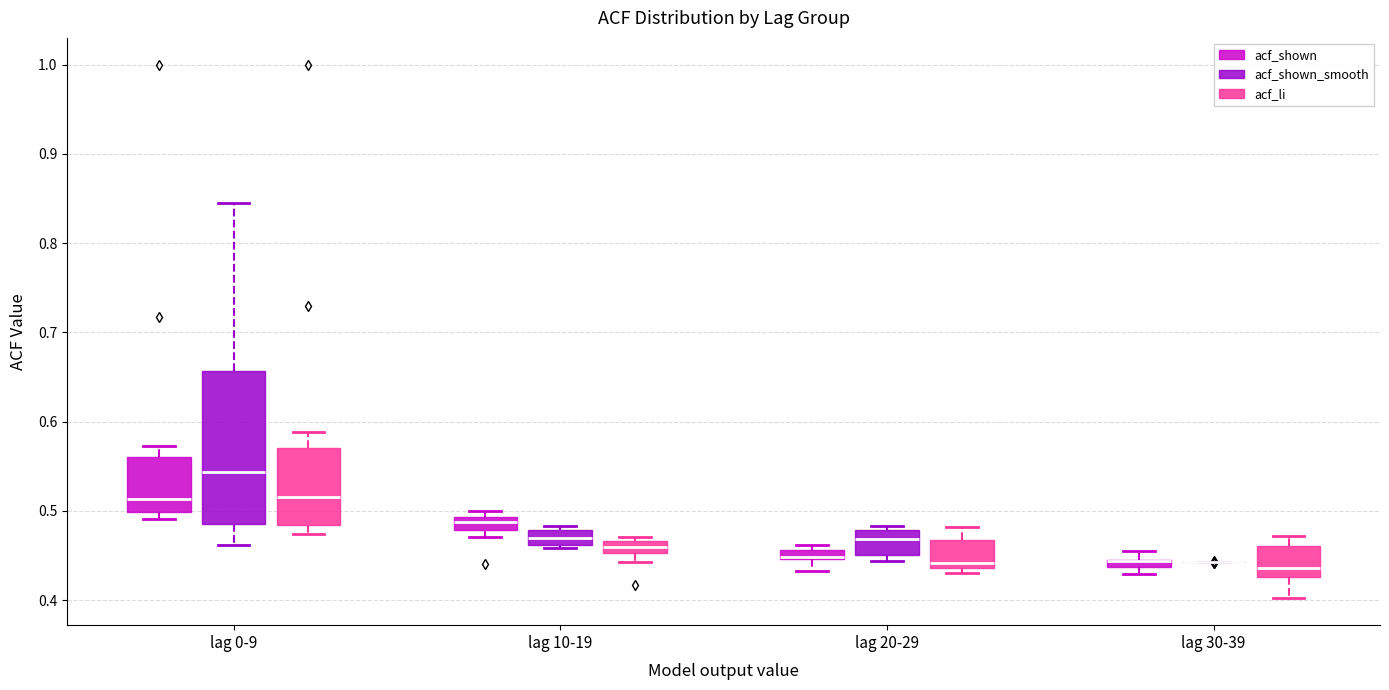

Comparing the boxes themselves (not the whiskers), which one is the tallest?

lag 0-9 (acf_shown_smooth)